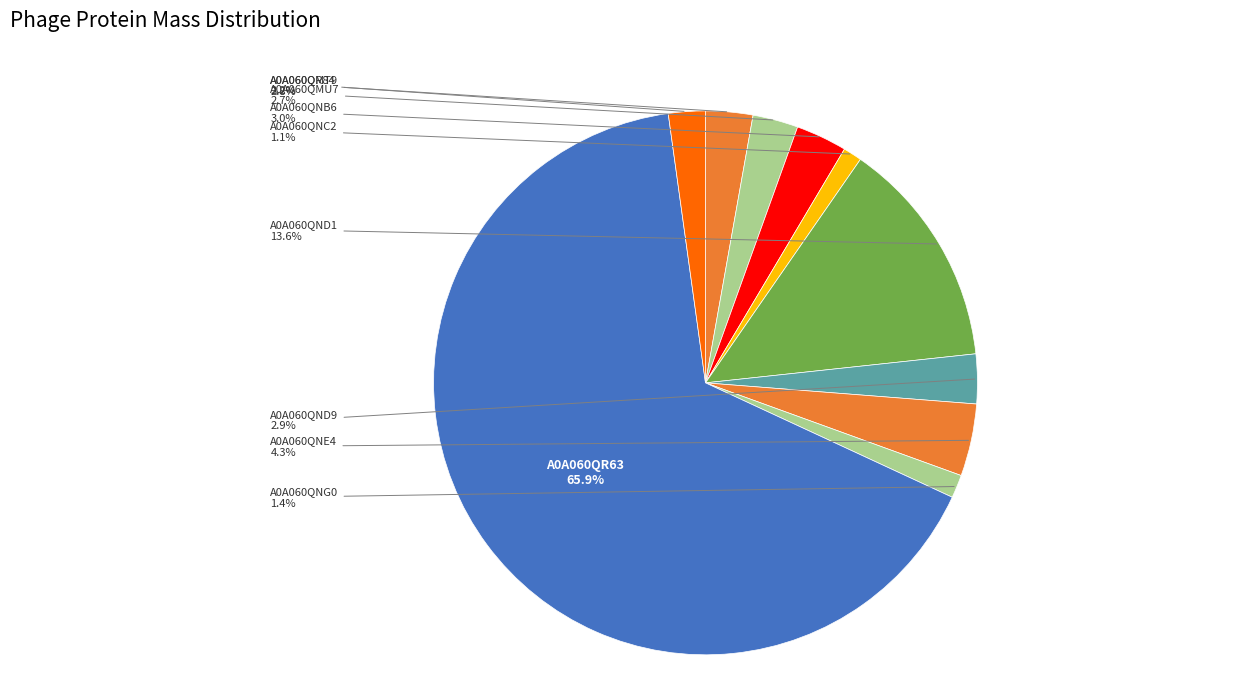

Count the number of slices in the pie.

10